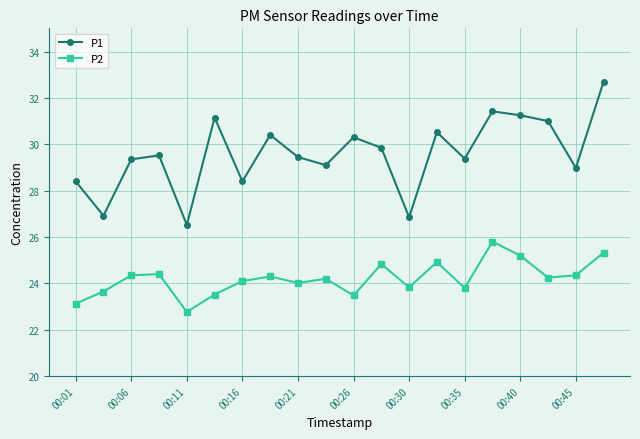

What are all the series names shown in the legend?

P1, P2